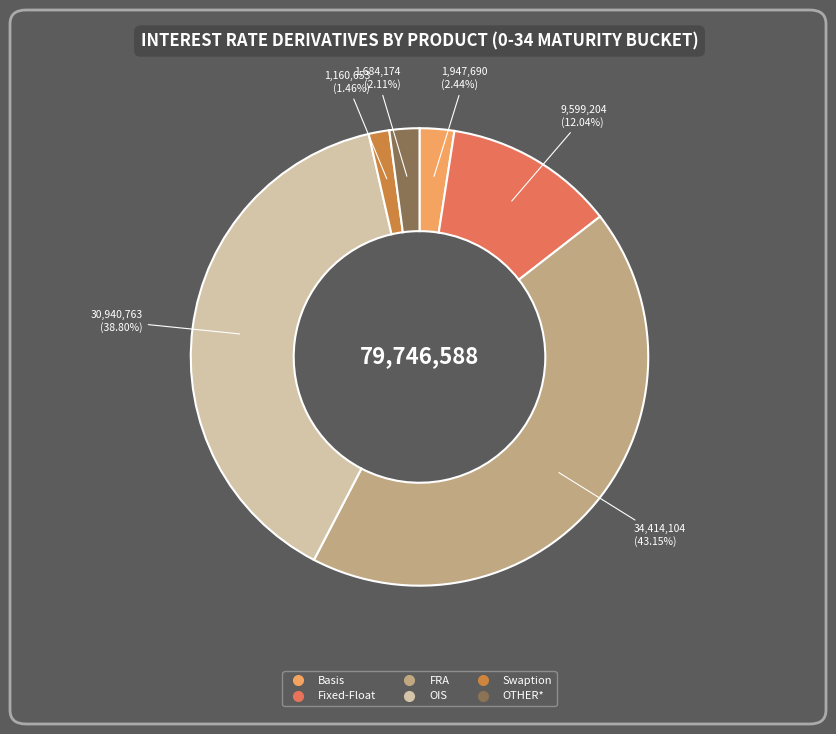

Which category has the smallest portion of the pie?

Swaption